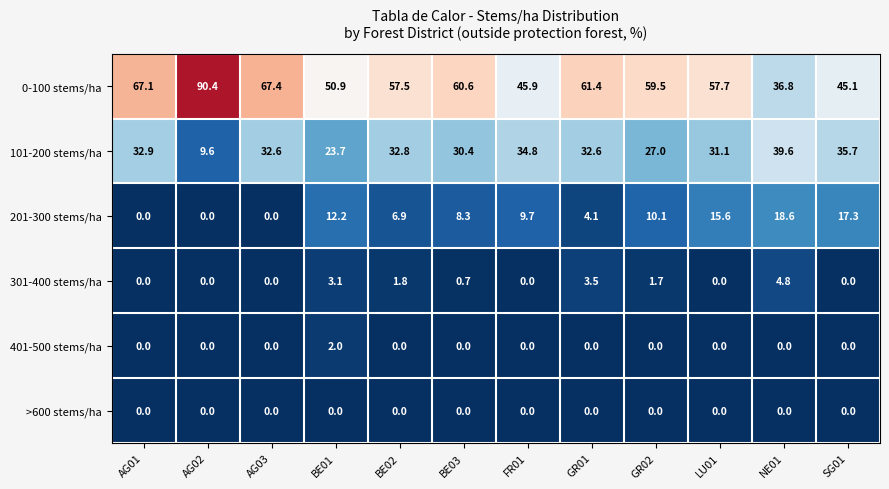

True or false: 201-300 stems/ha has a value of 15.6 at LU01.

True